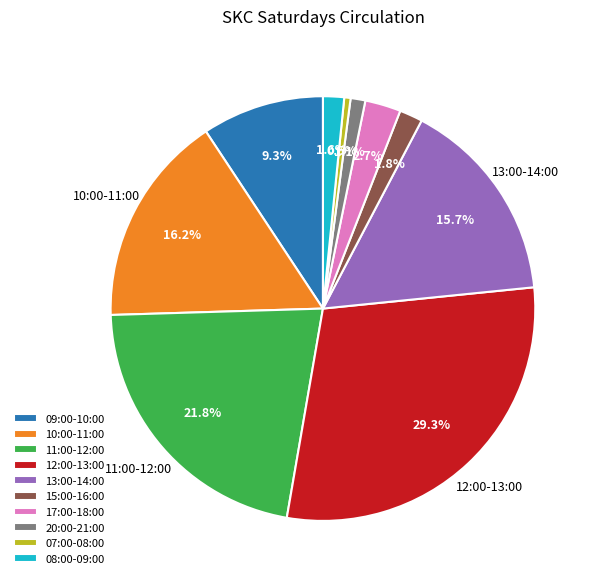

To the nearest percent, what is the difference between the largest and smallest slice percentages?

29%